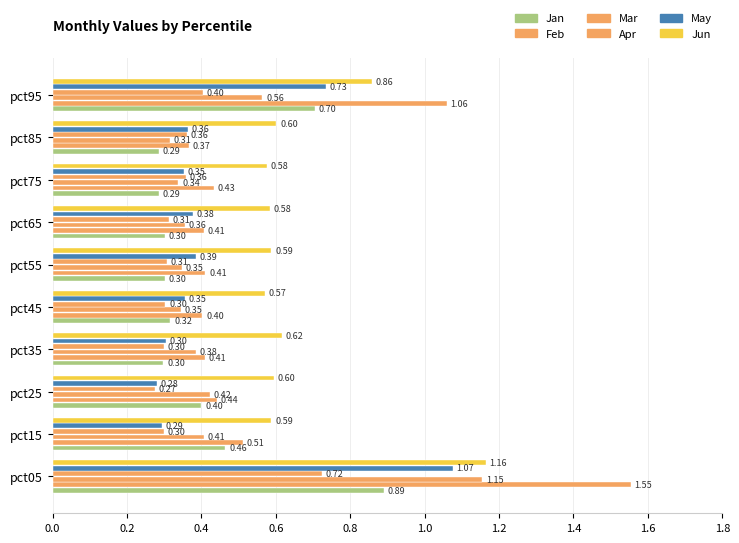

How many series are shown in this chart?

6